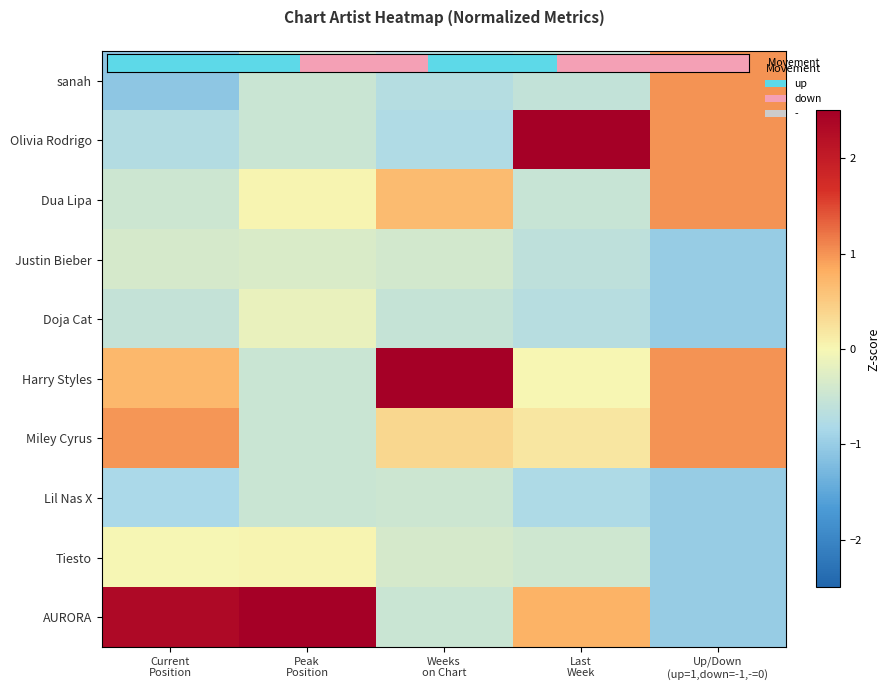

Which category has the highest value across all series?

Peak
Position